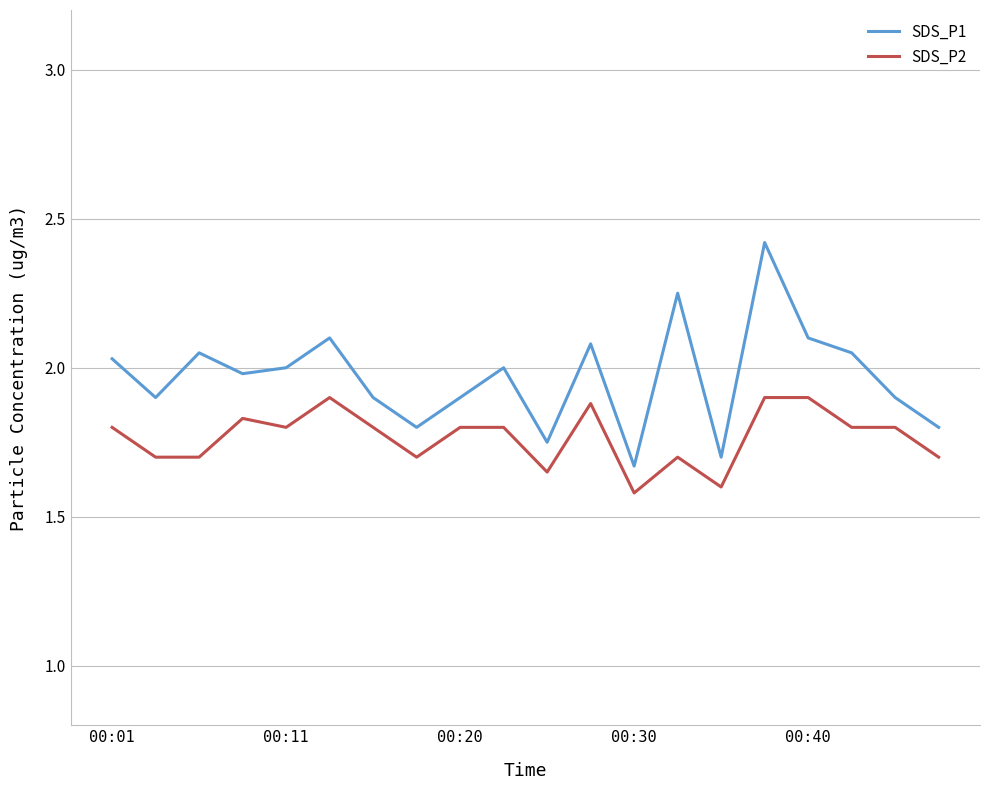

List the series in order of their peak value, highest first.

SDS_P1, SDS_P2